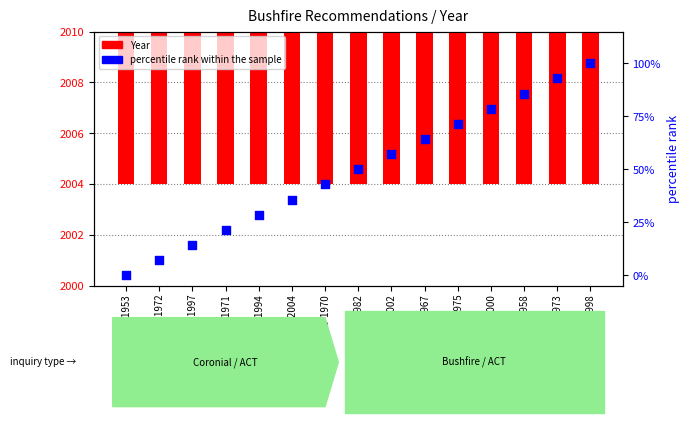

Which series reaches the minimum Y coordinate?

percentile rank within the sample